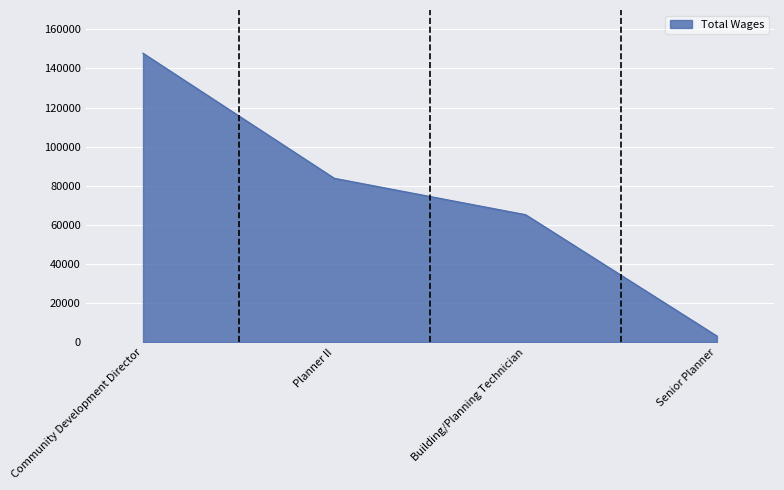

What is the ratio of the value at Building/Planning Technician to the value at Planner II?

0.8